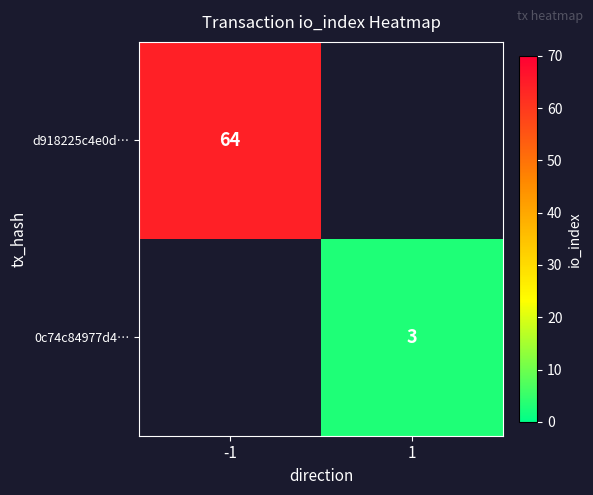

Is it true that d918225c4e0d… equals 64 at -1?

True